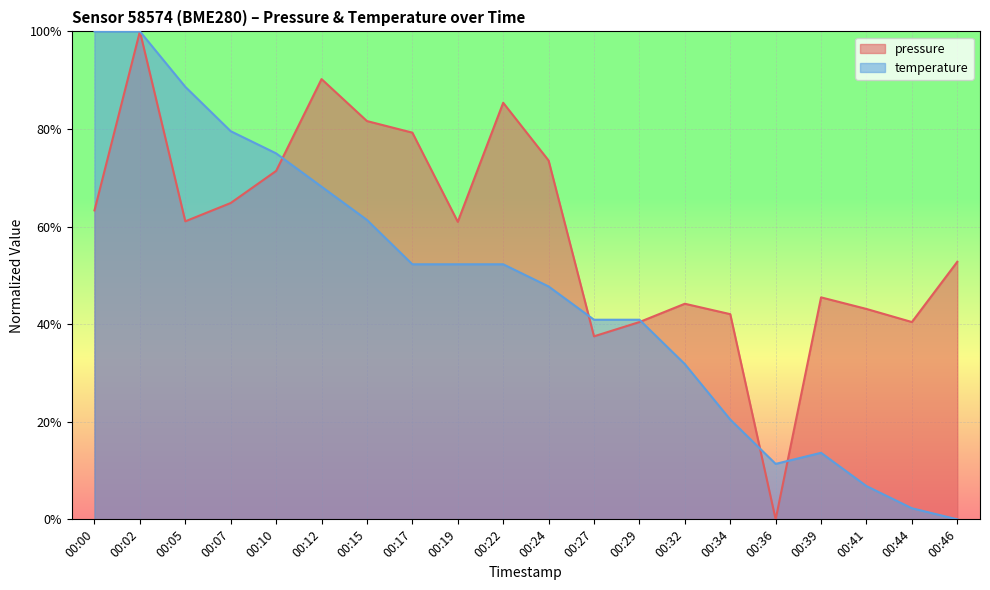

Is it true that pressure equals 52.8 at 00:46?

True